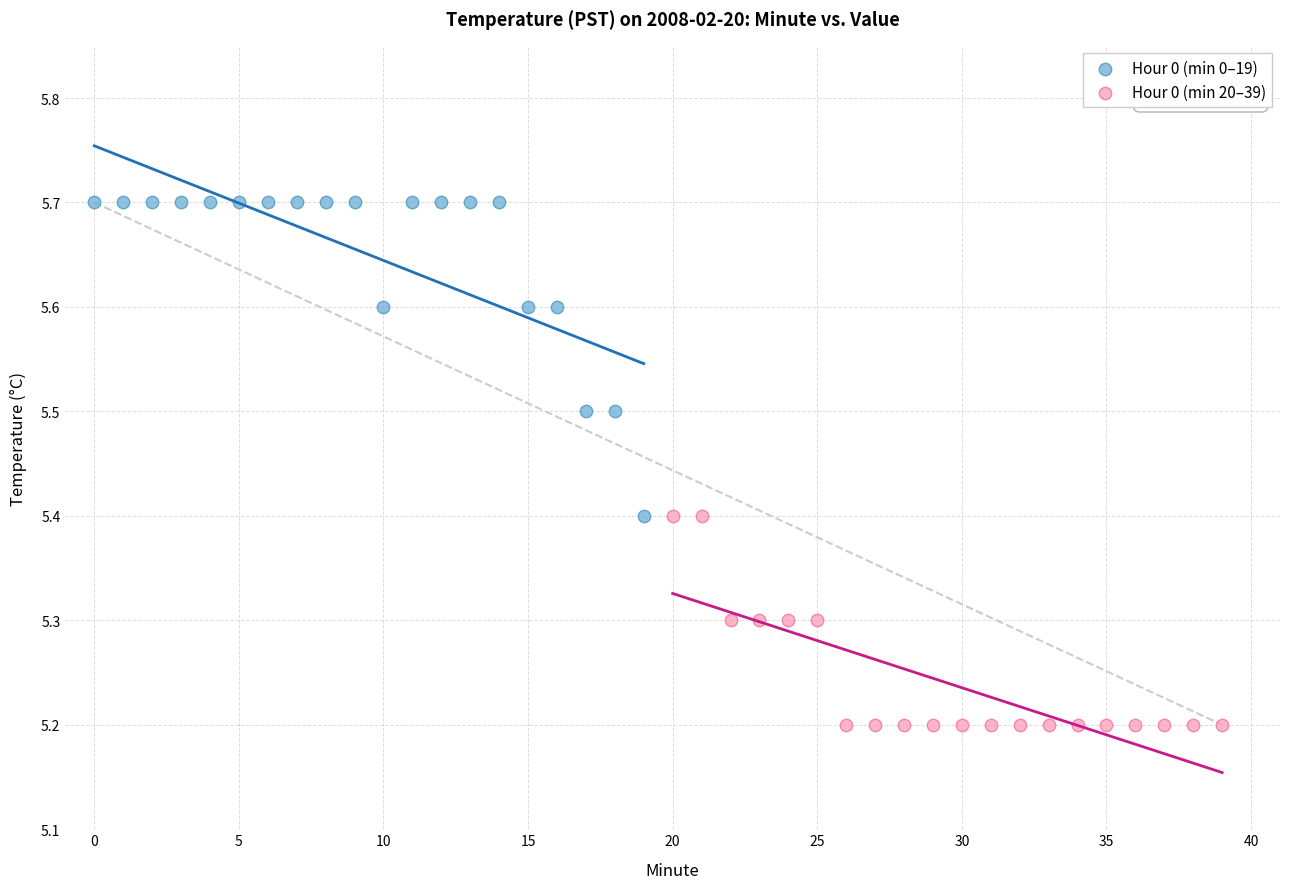

What are all the series names shown in the legend?

Hour 0 (min 0–19), Hour 0 (min 20–39)